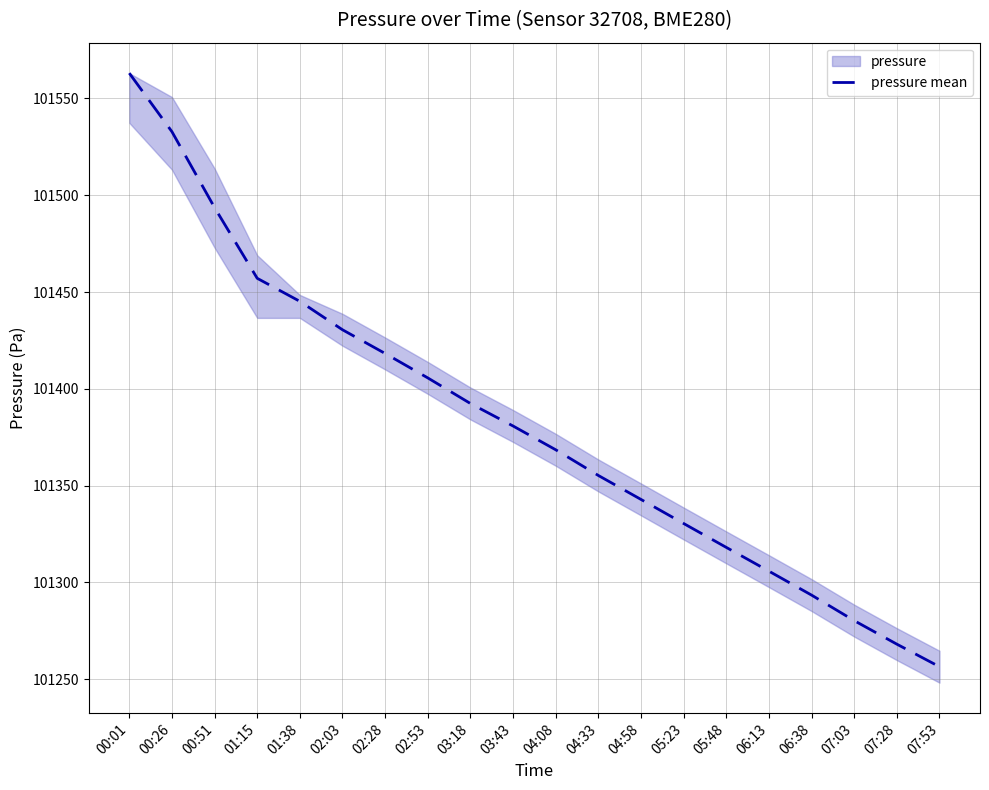

List the labels in order of value, largest first.

00:01, 00:26, 00:51, 01:15, 01:38, 02:03, 02:28, 02:53, 03:18, 03:43, 04:08, 04:33, 04:58, 05:23, 05:48, 06:13, 06:38, 07:03, 07:28, 07:53